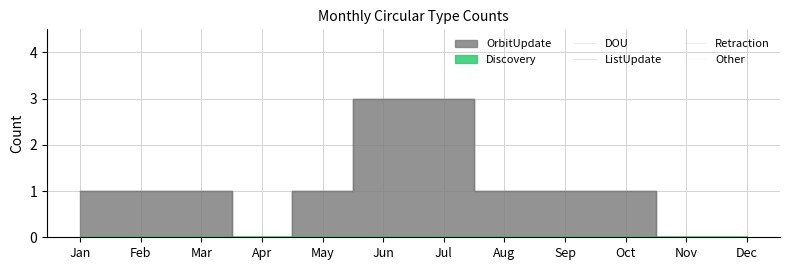

Reading left to right, list all the values displayed in this chart.

OrbitUpdate: 1	1	1	0	1	3	3	1	1	1	0	0
Discovery: 0	0	0	0	0	0	0	0	0	0	0	0
DOU: 0	0	0	0	0	0	0	0	0	0	0	0
ListUpdate: 0	0	0	0	0	0	0	0	0	0	0	0
Retraction: 0	0	0	0	0	0	0	0	0	0	0	0
Other: 0	0	0	0	0	0	0	0	0	0	0	0